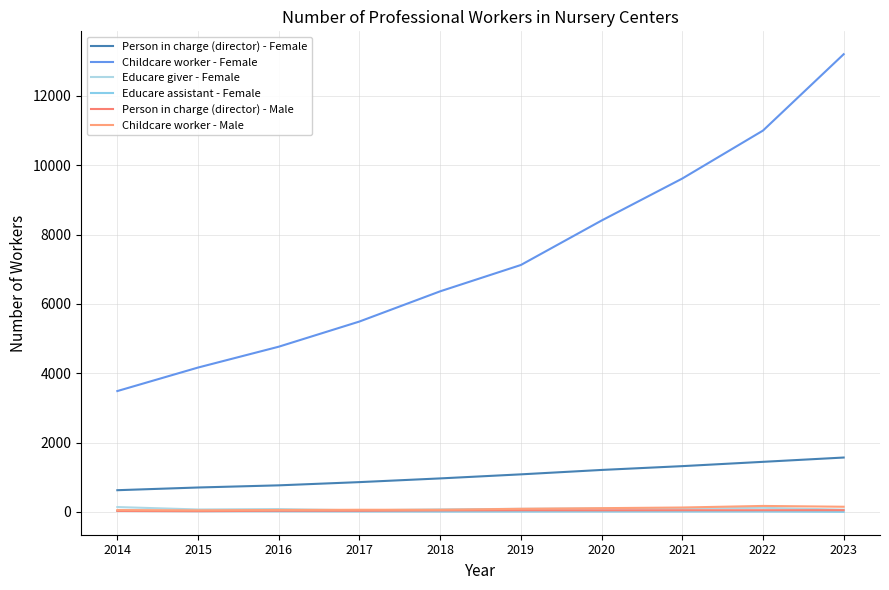

Which category has the highest value in the Person in charge (director) - Female series?

2023